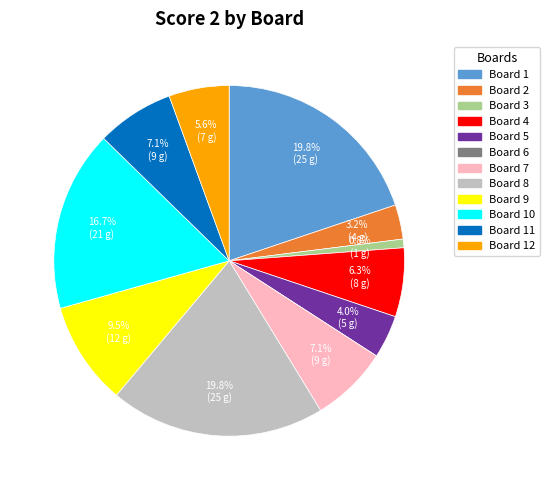

Is there any slice that represents more than half of the pie?

No